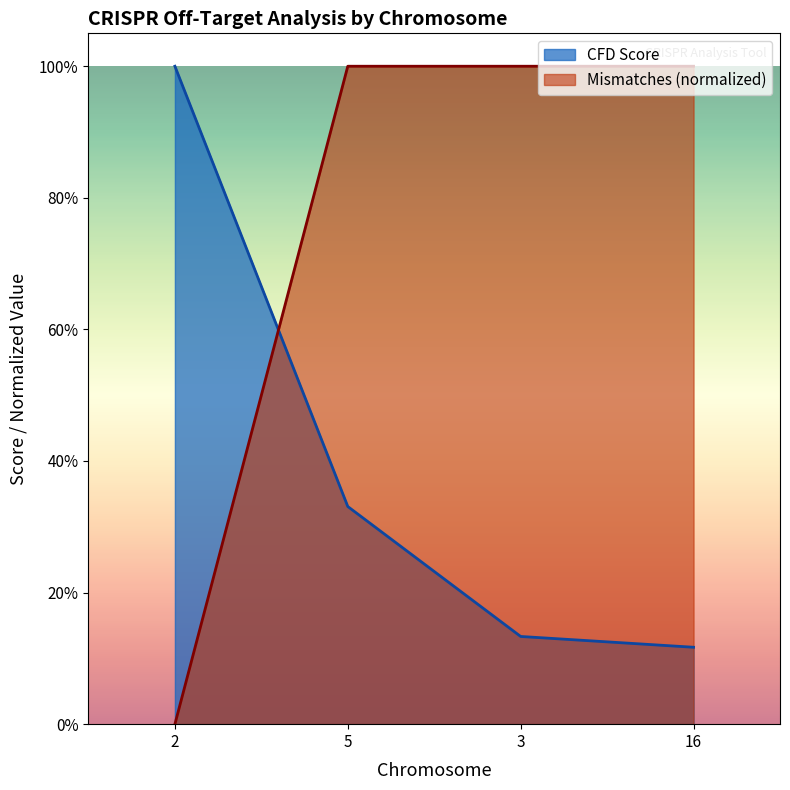

Where do CFD Score and Mismatches first cross each other?

2 and 5